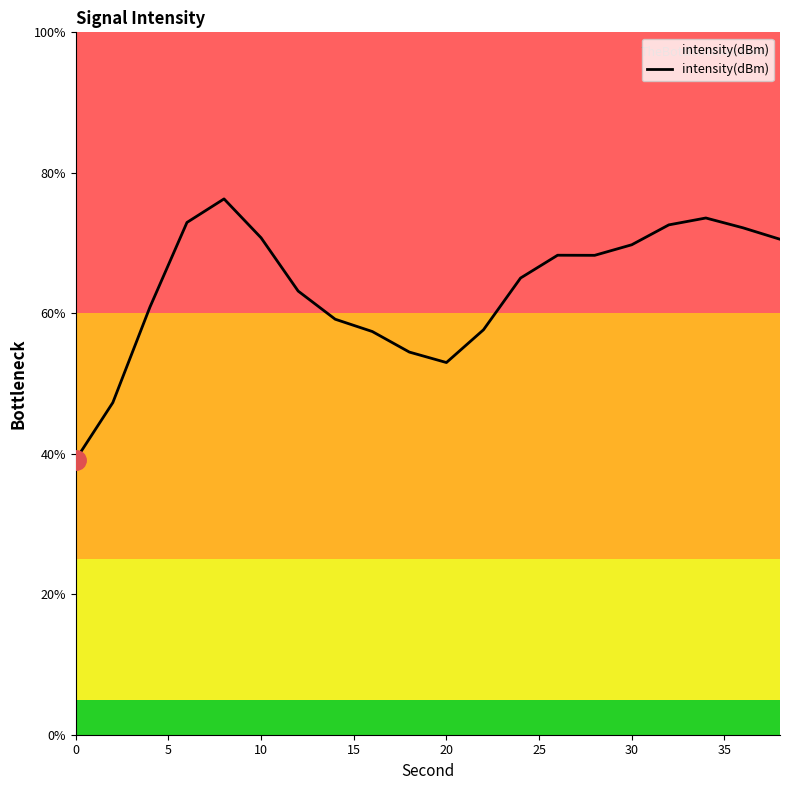

What is the difference between the maximum and minimum values?

37.1